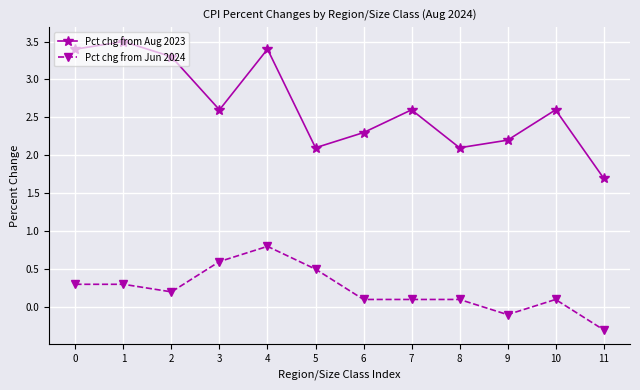

Reading left to right, transcribe all the data shown in this chart.

Pct chg from Aug 2023: 0=3.4	1=3.5	2=3.3	3=2.6	4=3.4	5=2.1	6=2.3	7=2.6	8=2.1	9=2.2	10=2.6	11=1.7
Pct chg from Jun 2024: 0=0.3	1=0.3	2=0.2	3=0.6	4=0.8	5=0.5	6=0.1	7=0.1	8=0.1	9=-0.1	10=0.1	11=-0.3